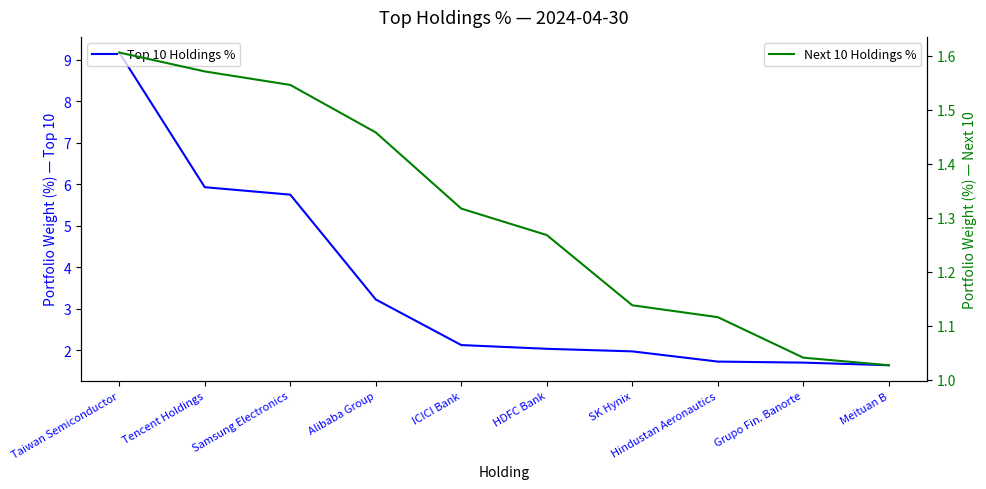

What is the difference between the Top 10 Holdings % values at ICICI Bank and Tencent Holdings?

3.8